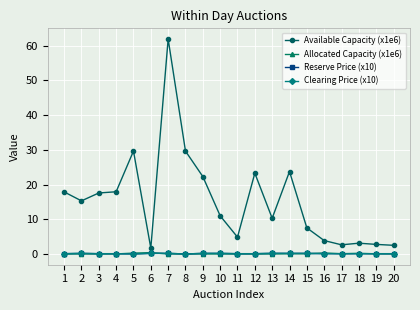

Where is the first local maximum for Available Capacity (x1e6)?

5